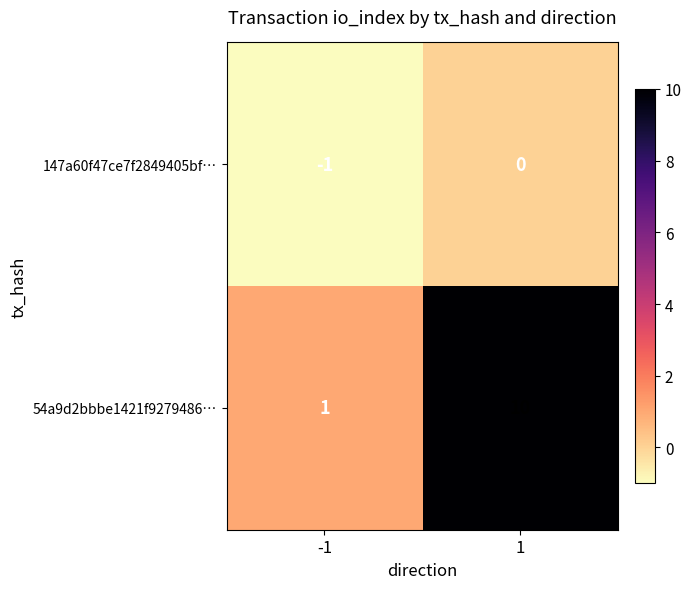

Is it true that 54a9d2bbbe1421f9279486… equals 1 at -1?

True